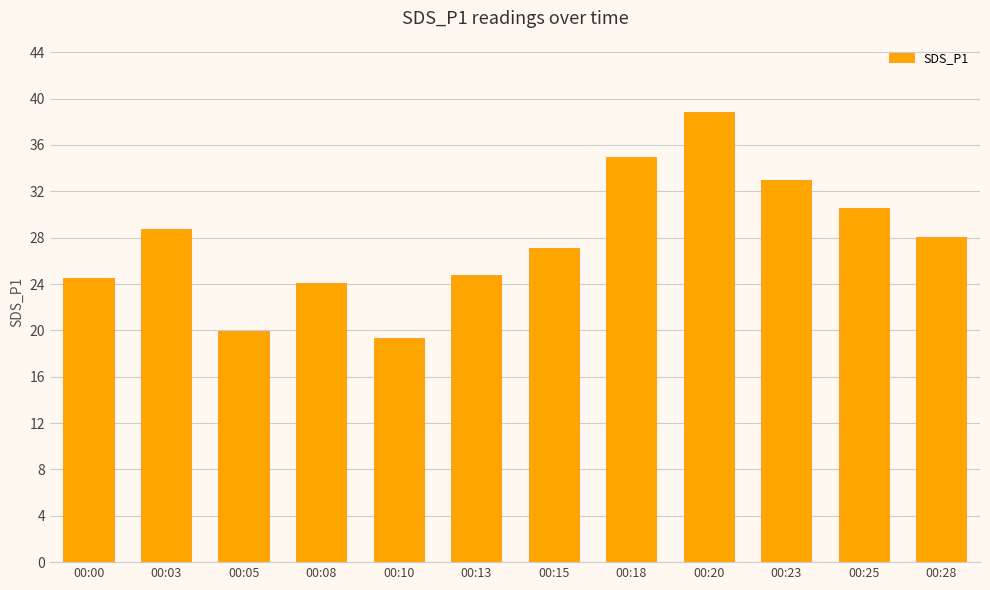

Which category has the lowest value across all series?

00:10